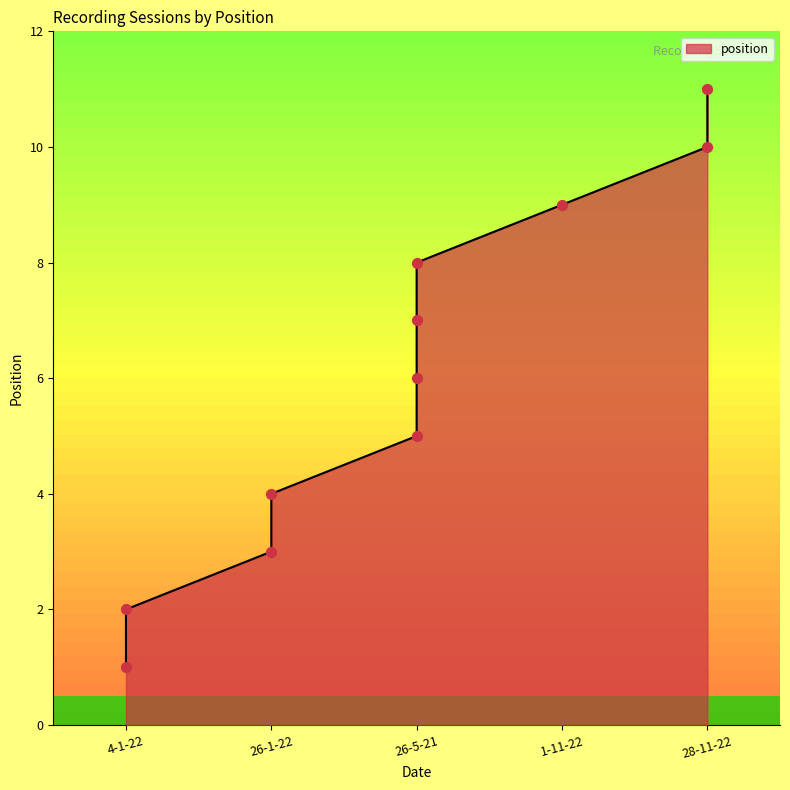

Between 26-5-21 and 4-1-22, which is larger?

26-5-21